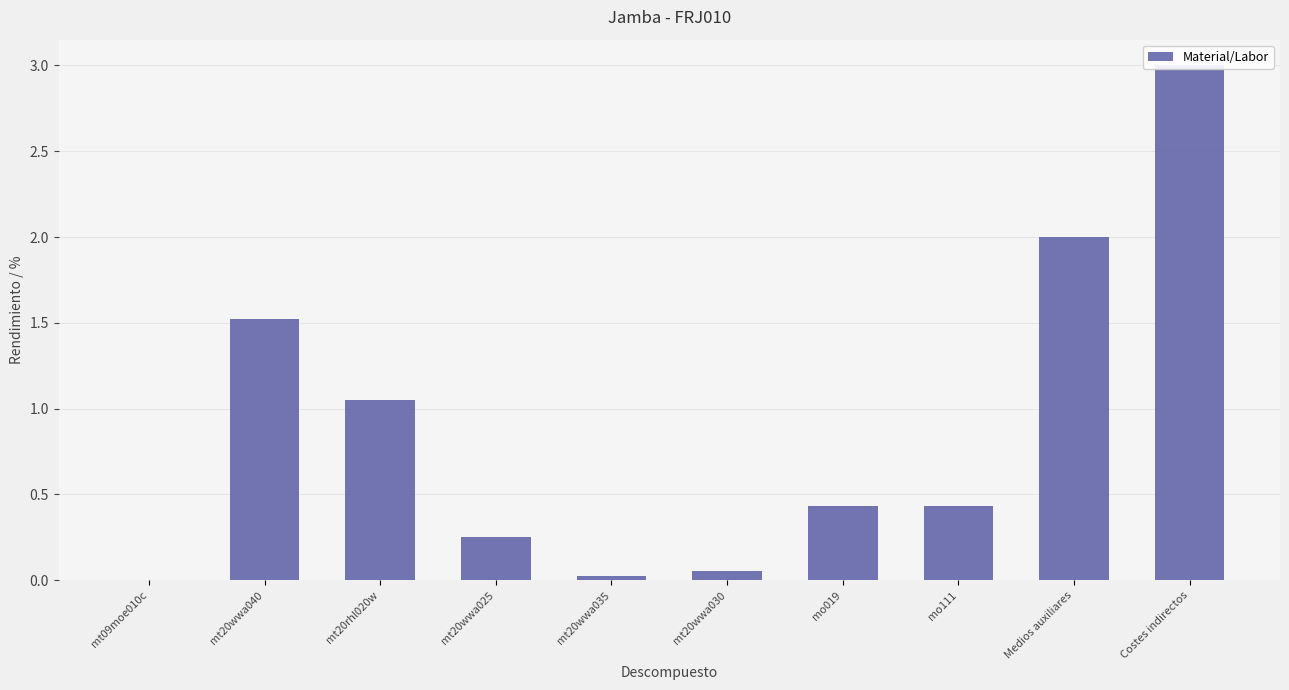

Which category has the lowest value across all series?

mt09moe010c